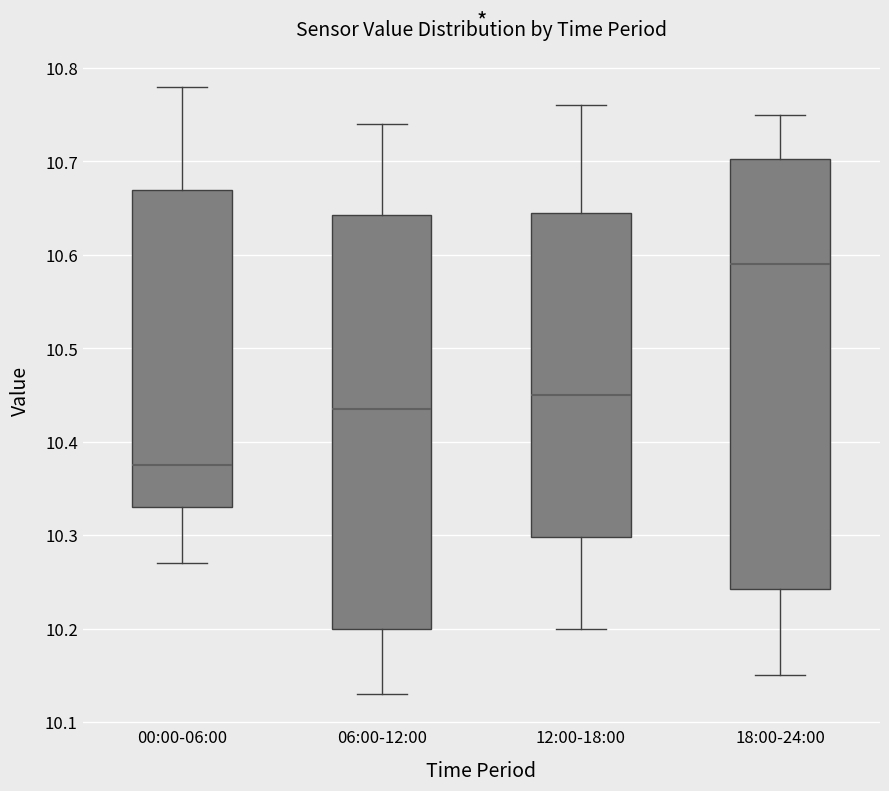

Reading left to right, transcribe this box plot: for each box, give where its median line is, the range the box spans, and where its two whiskers end, as read against the y-axis. The values are not printed on the chart, so give them approximately, as read against the axis.

00:00-06:00: median 10.38, box 10.33 to 10.67, whiskers 10.27 to 10.78
06:00-12:00: median 10.44, box 10.20 to 10.64, whiskers 10.13 to 10.74
12:00-18:00: median 10.45, box 10.30 to 10.65, whiskers 10.20 to 10.76
18:00-24:00: median 10.59, box 10.24 to 10.70, whiskers 10.15 to 10.75